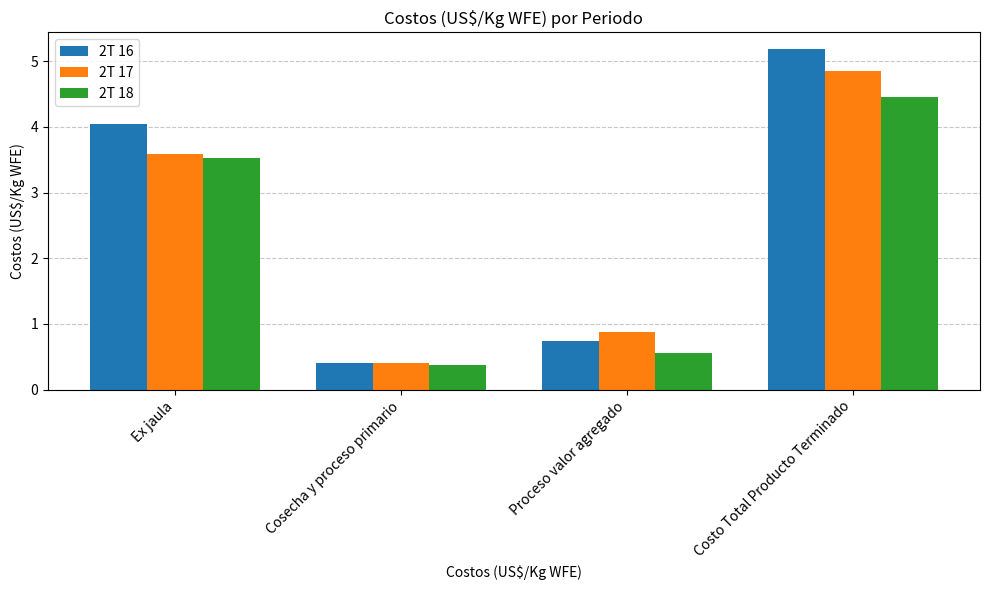

Is the value of 2T 16 at Ex jaula greater than the value of 2T 18 at Costo Total Producto Terminado?

No